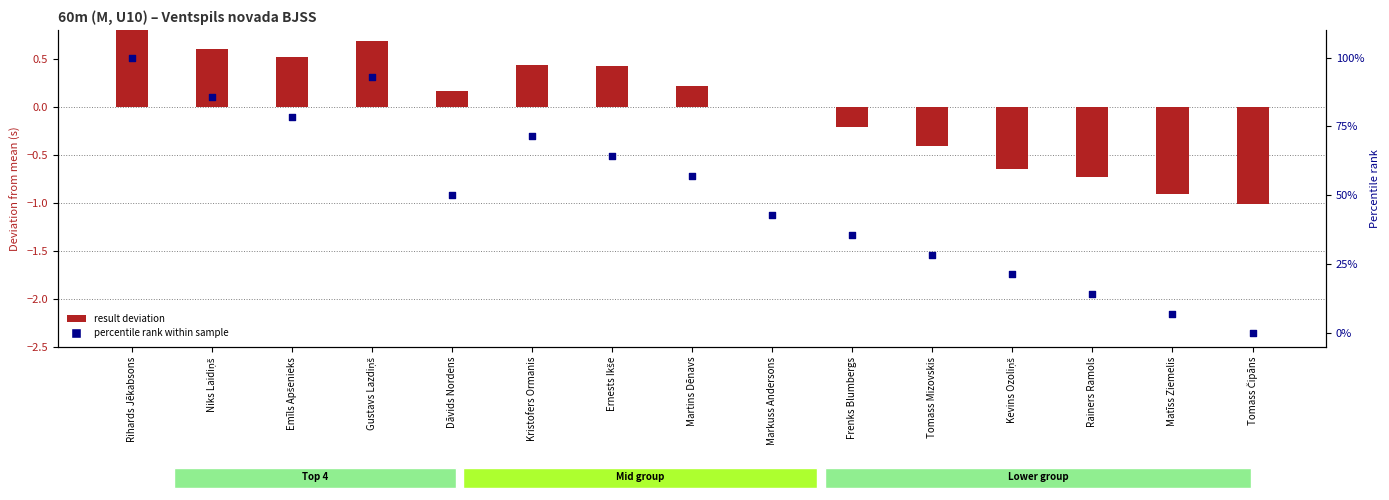

Approximately how many times larger is the value at Ernests Ikše compared to Emīls Apšenieks?

0.8